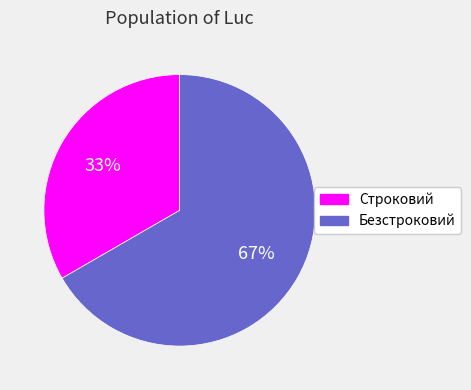

To the nearest percent, what is the combined percentage of Безстроковий and Строковий?

100%